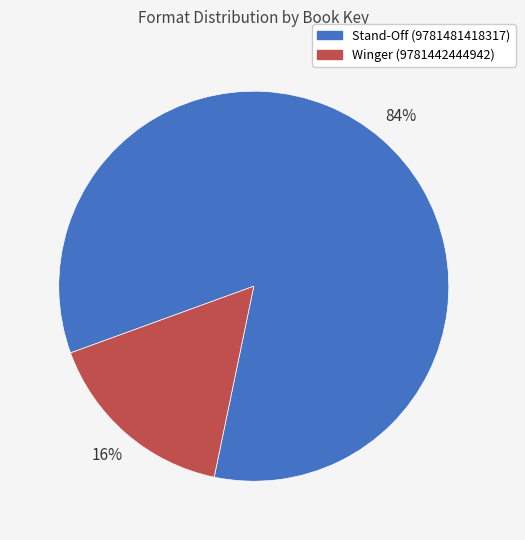

Rank the categories by value from highest to lowest.

Stand-Off (9781481418317), Winger (9781442444942)